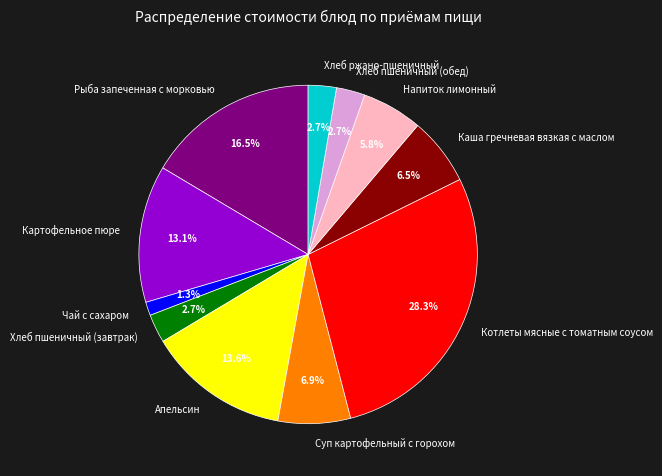

To the nearest percent, what is the average slice percentage?

9%